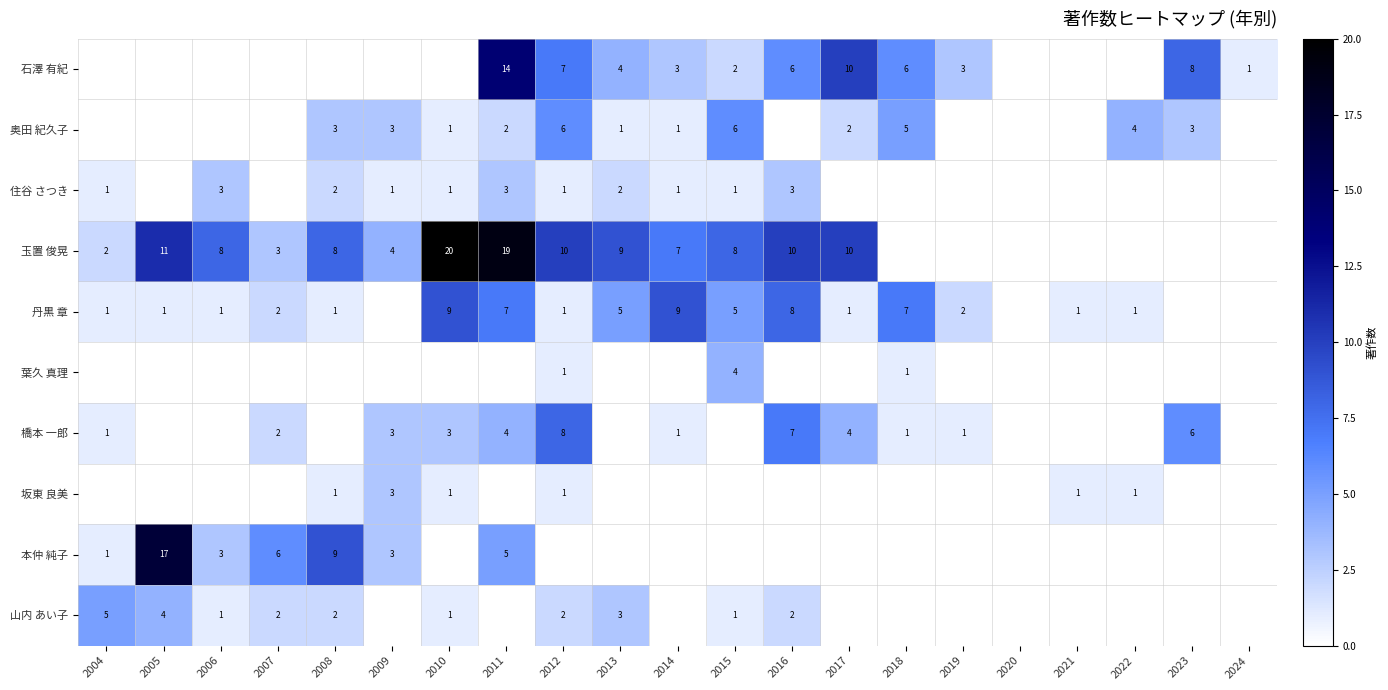

Is the value of 住谷 さつき at 2006 greater than the value of 丹黒 章 at 2015?

No